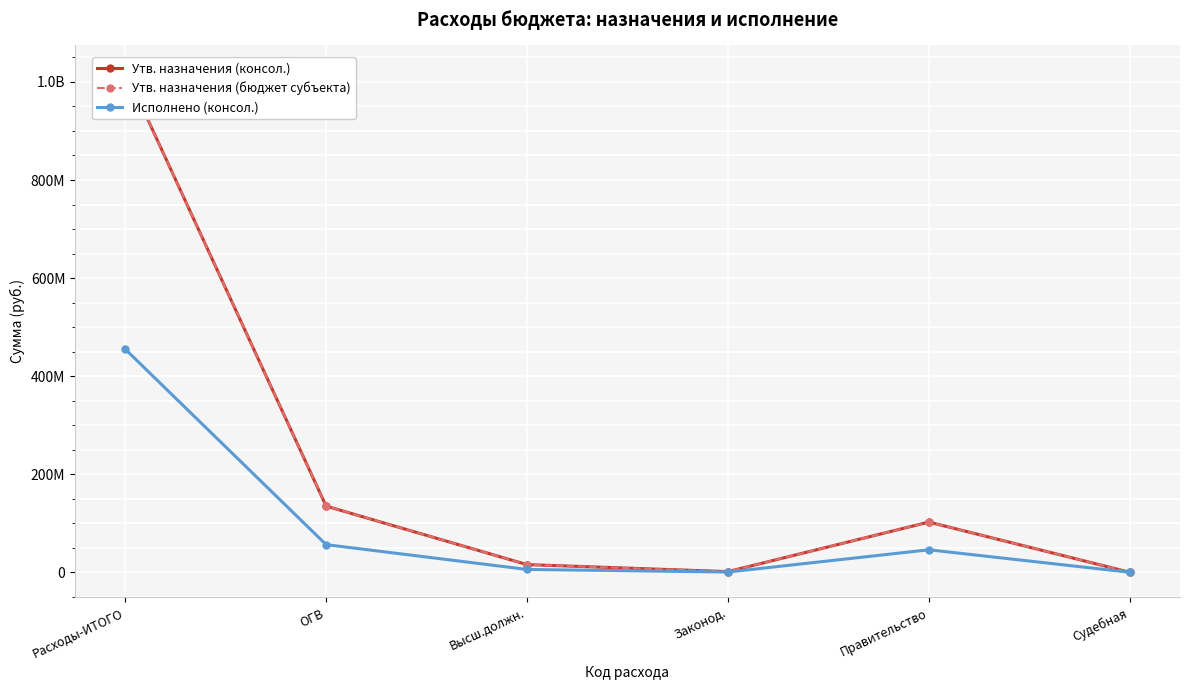

Reading right to left, list all the values displayed in this chart.

Утв. назначения (консол.): 3000.0	102388440.2	1370810.0	15646279.1	134904953.1	1023328945.5
Утв. назначения (бюджет субъекта): 3000.0	102388440.2	1370810.0	15646279.1	134904953.1	1023328945.5
Исполнено (консол.): 0.0	45841636.2	481815.7	5754696.4	56386326.7	455119989.8